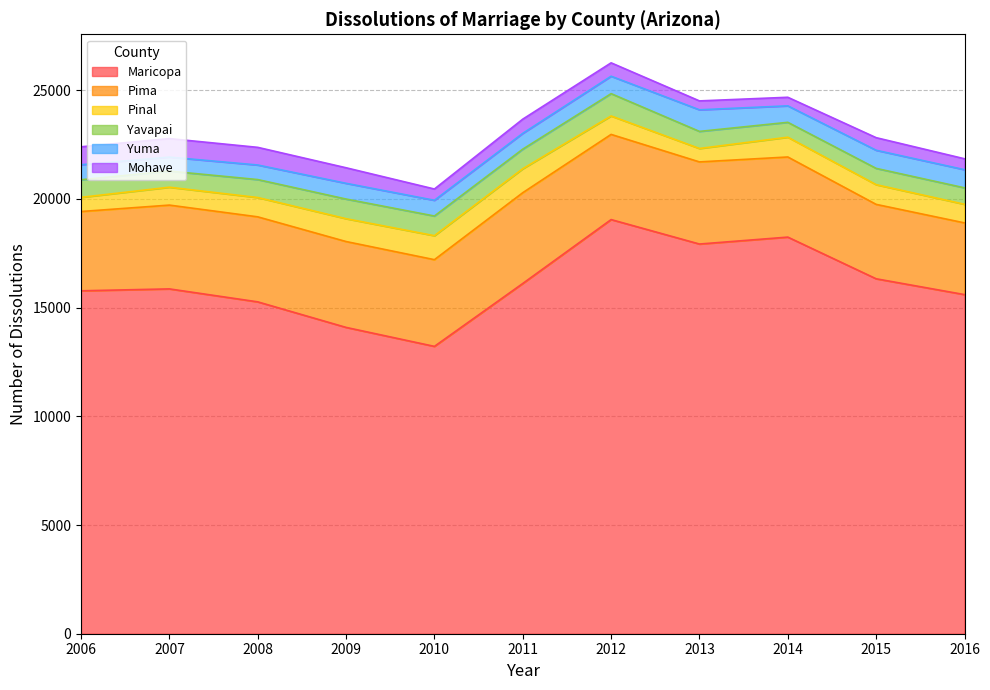

Reading left to right, transcribe all the data shown in this chart.

Maricopa: 2006=15771	2007=15859	2008=15263	2009=14088	2010=13215	2011=16108	2012=19047	2013=17922	2014=18241	2015=16324	2016=15597
Pima: 2006=3647	2007=3854	2008=3910	2009=3949	2010=3988	2011=4175	2012=3917	2013=3777	2014=3685	2015=3422	2016=3298
Pinal: 2006=651	2007=822	2008=888	2009=1051	2010=1103	2011=1102	2012=848	2013=617	2014=909	2015=906	2016=856
Yavapai: 2006=810	2007=742	2008=826	2009=903	2010=905	2011=901	2012=1027	2013=786	2014=685	2015=750	2016=756
Yuma: 2006=691	2007=643	2008=670	2009=724	2010=723	2011=727	2012=801	2013=994	2014=758	2015=833	2016=835
Mohave: 2006=824	2007=851	2008=812	2009=715	2010=519	2011=653	2012=616	2013=409	2014=394	2015=579	2016=502